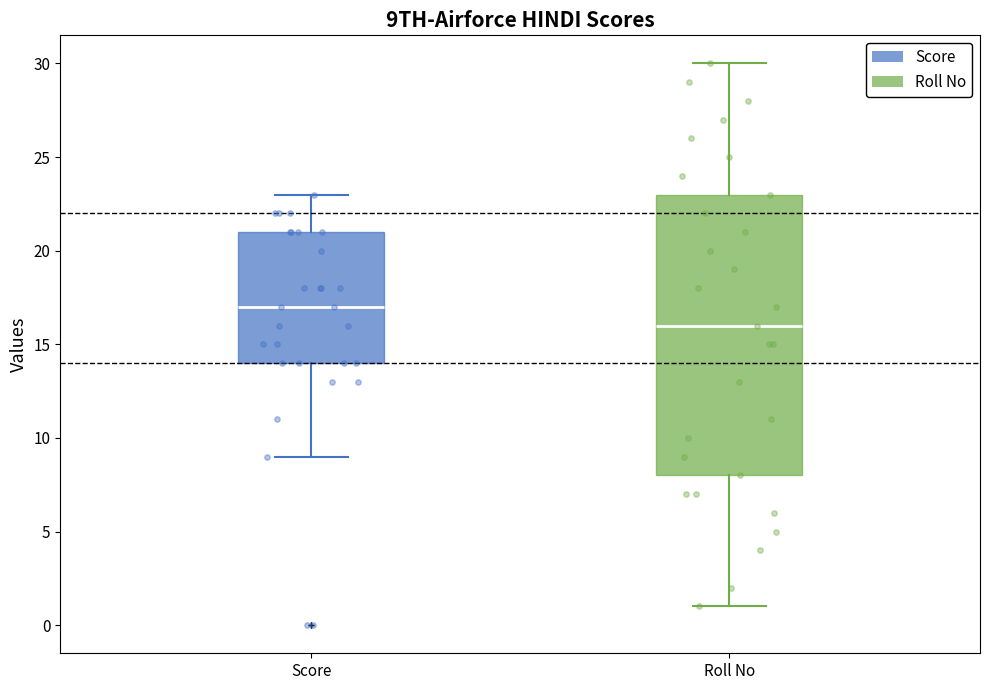

Which box has the highest median line?

Score